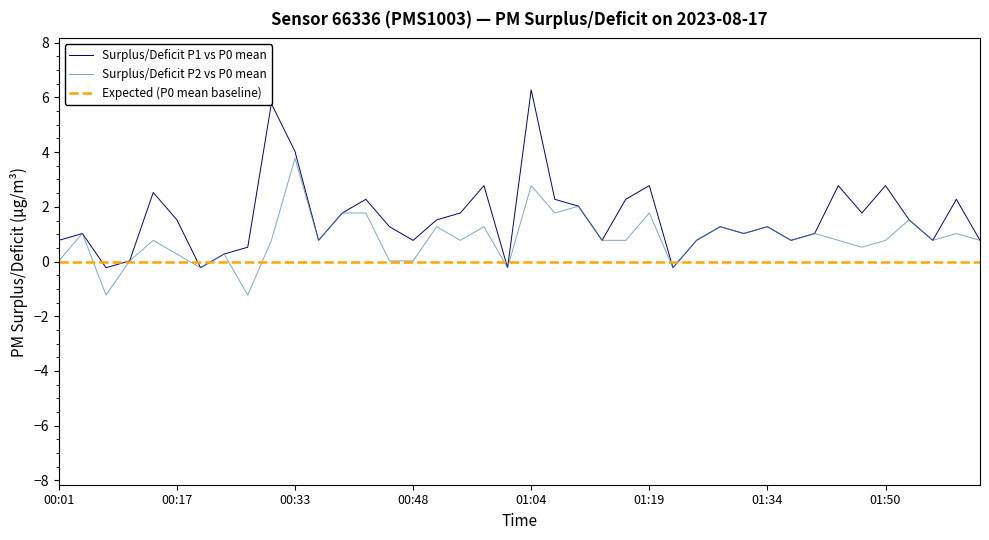

What is the maximum value shown in the chart?

6.3